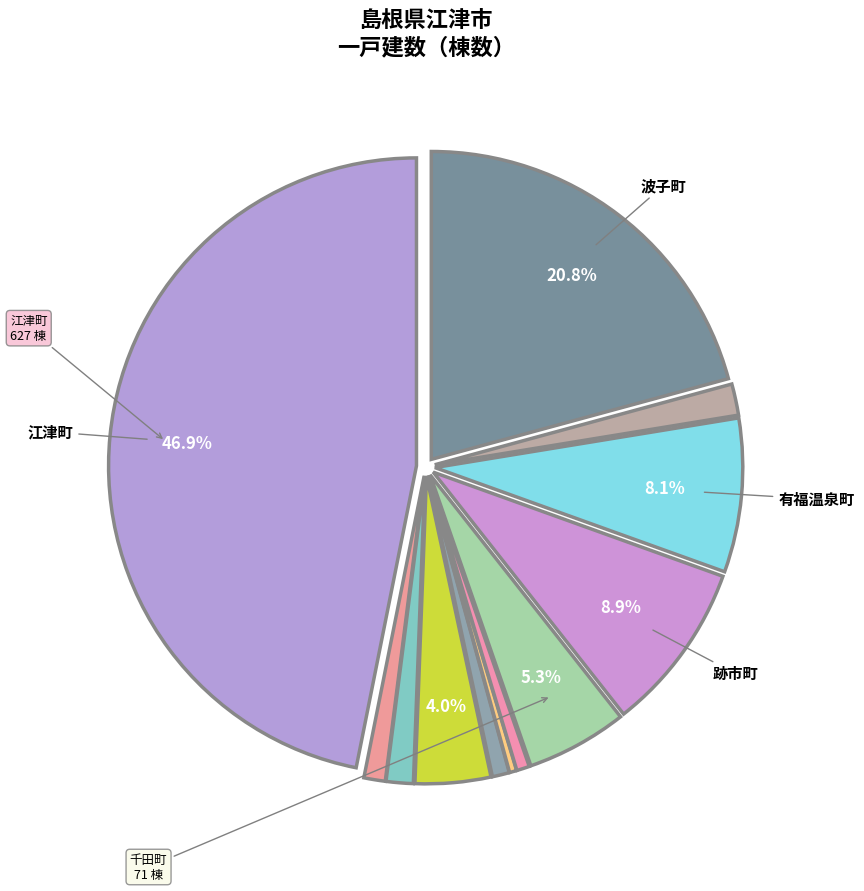

Count the number of slices in the pie.

12